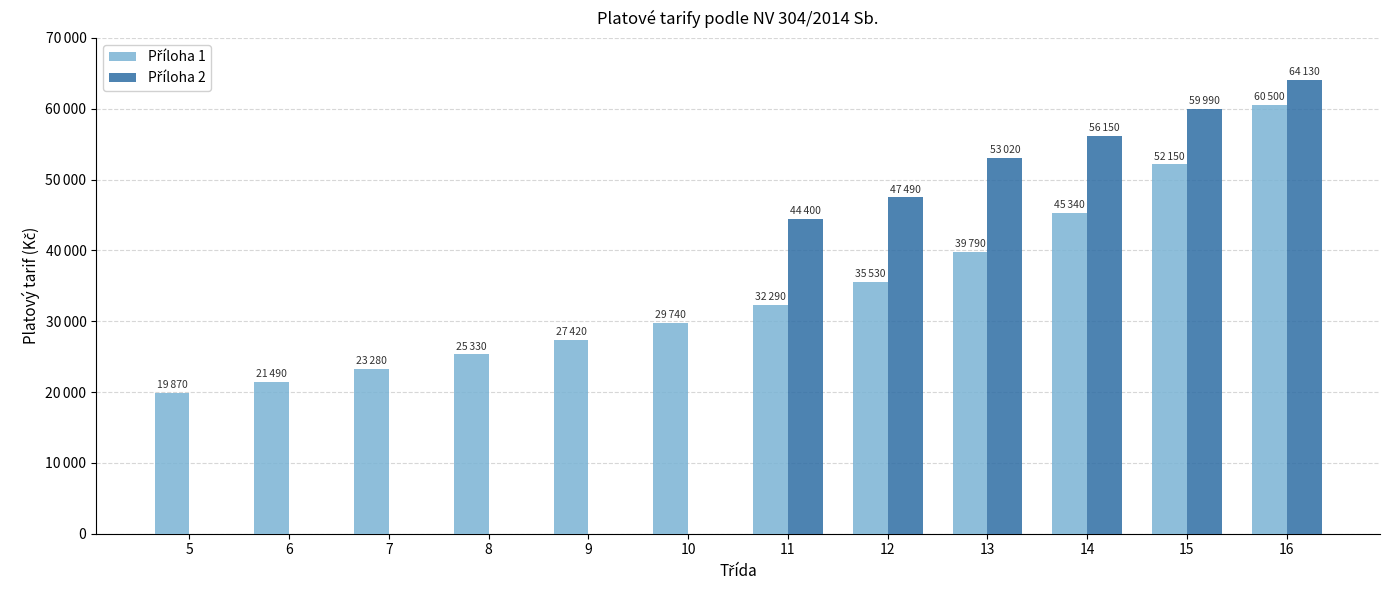

True or false: Příloha 1 has a value of 45340.0 at 14.

True